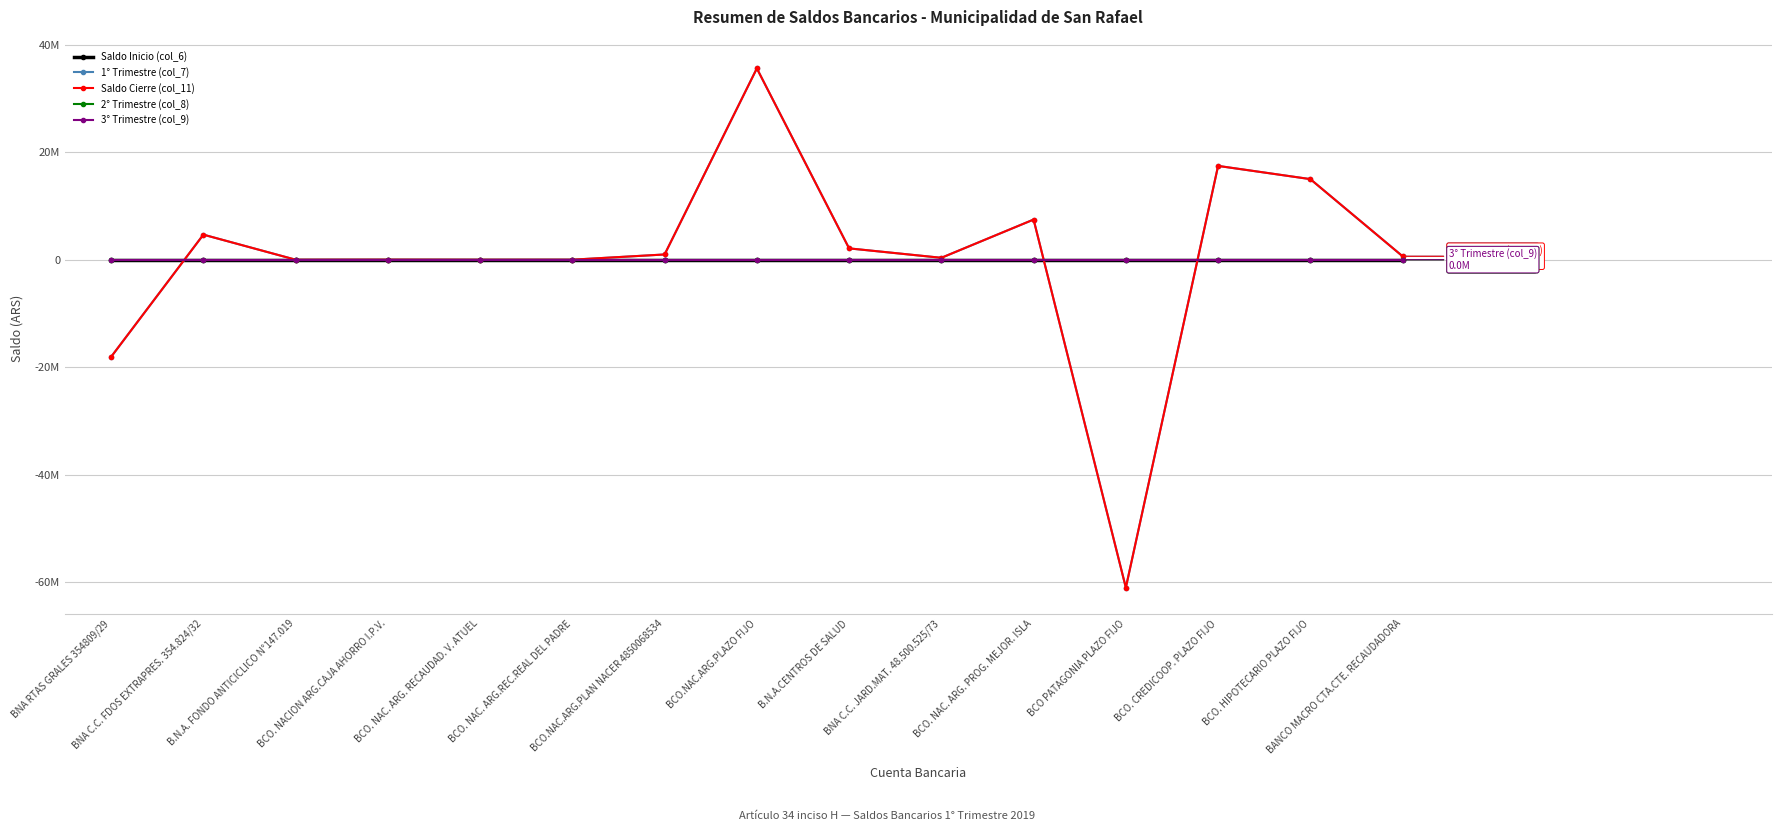

How many intersections are there between 1° Trimestre (col_7) and 2° Trimestre (col_8)?

7